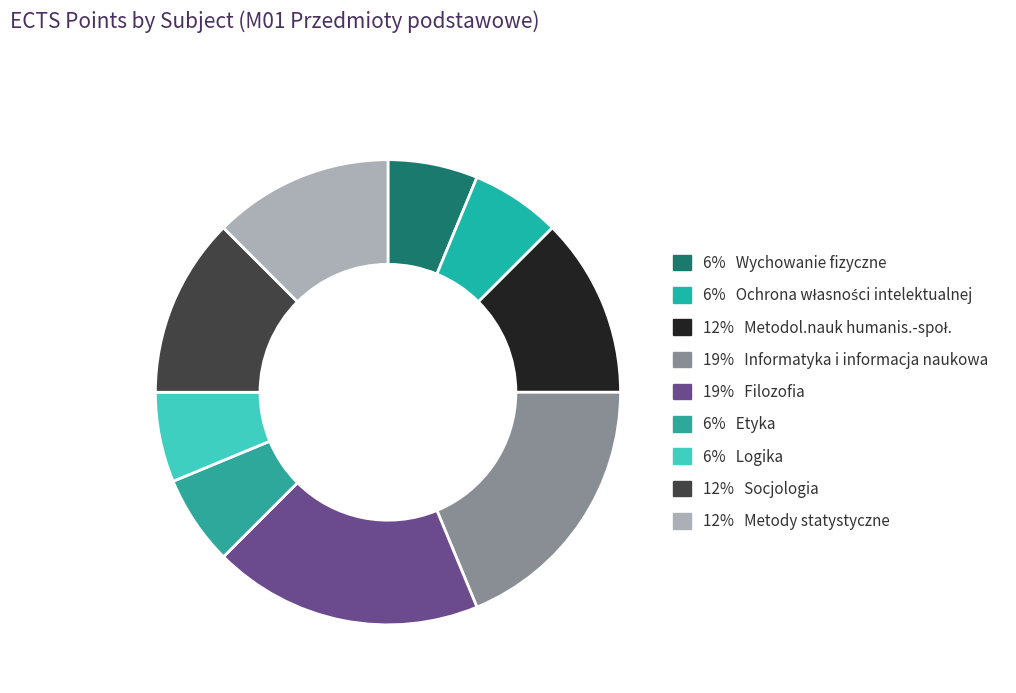

How many slices are in this pie chart?

9